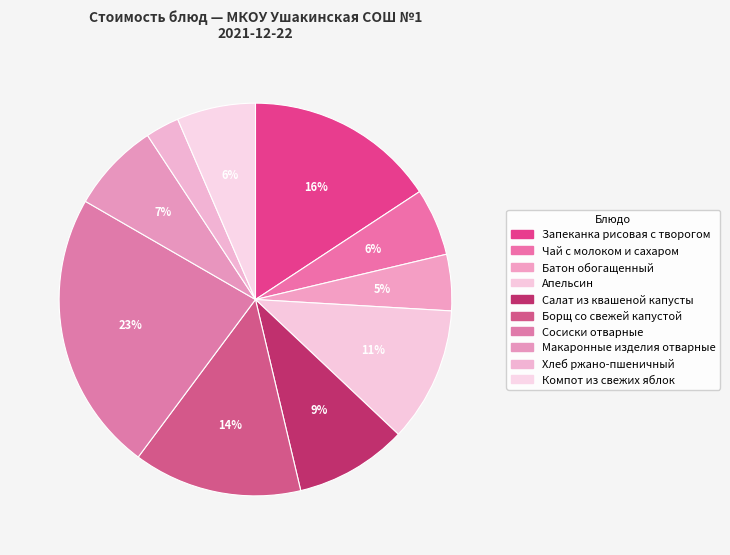

True or false: Сосиски отварные accounts for 23% of the total.

True